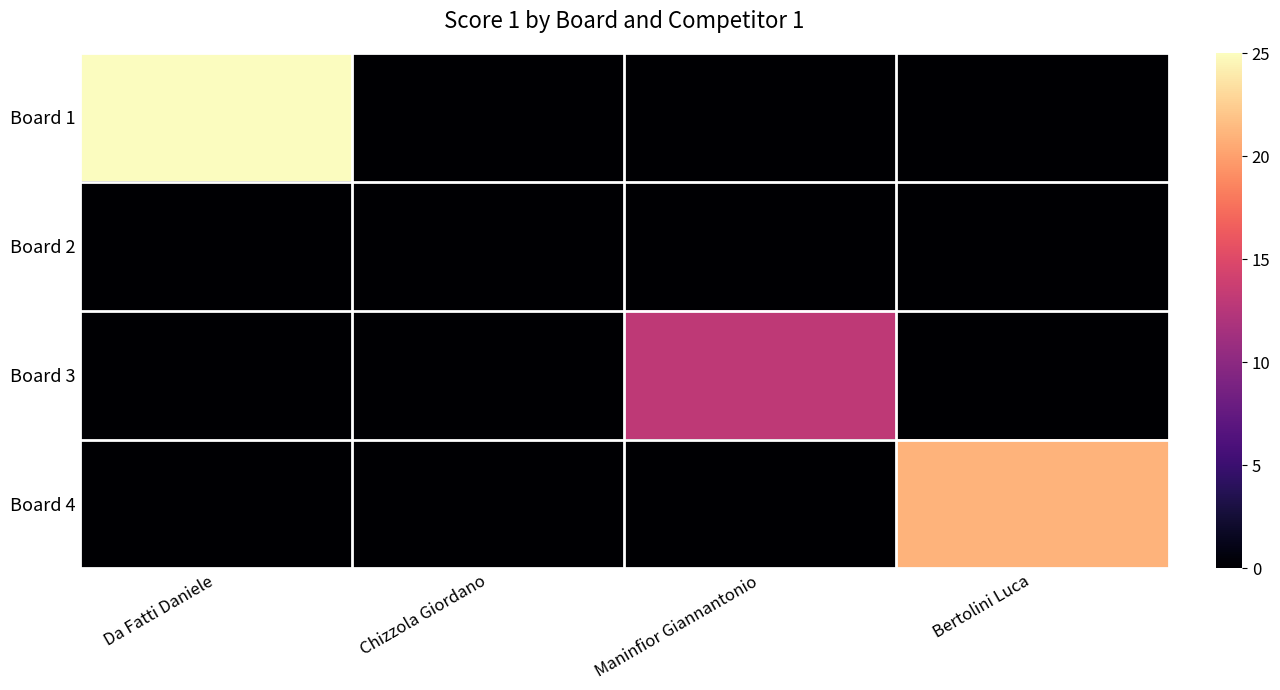

At which category does the chart reach its peak across all series?

Da Fatti Daniele